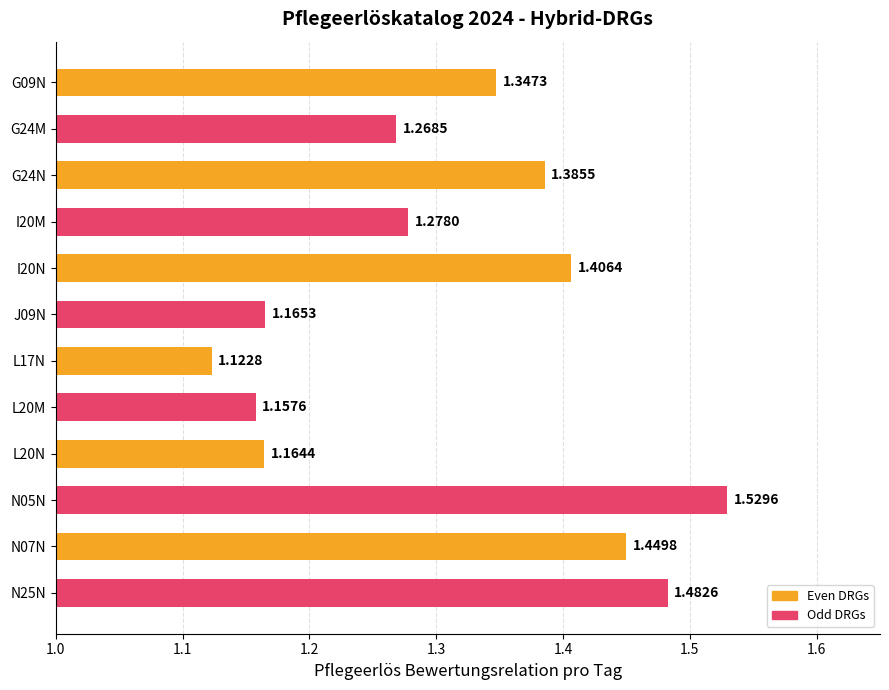

What is the difference between the second highest and second lowest values?

0.3